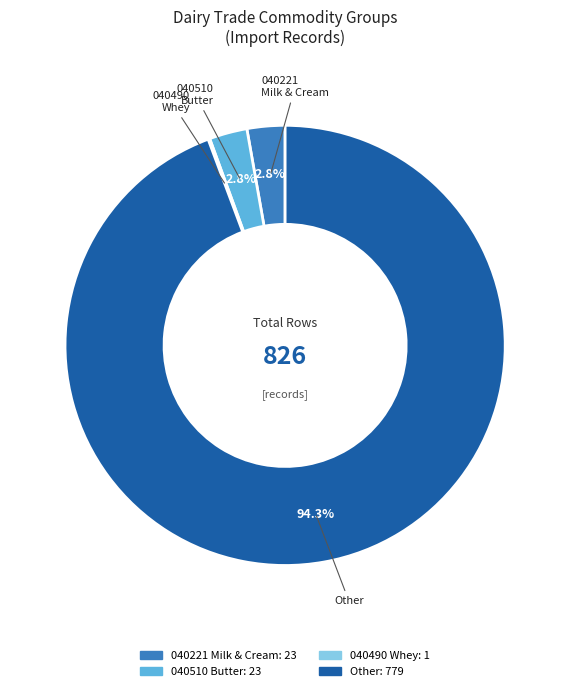

Does any single category account for the majority?

Yes